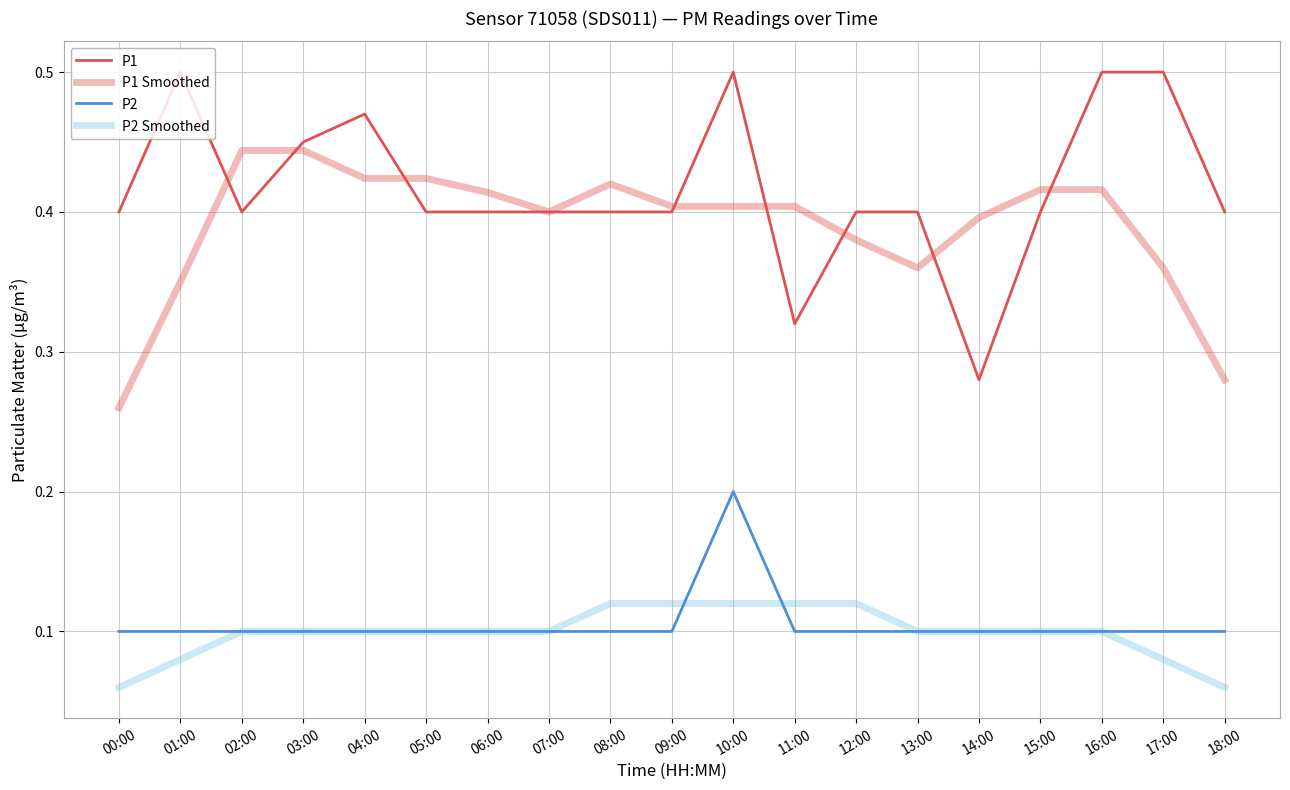

List the labels in order of P1 value, smallest first.

14:00, 11:00, 00:00, 02:00, 05:00, 06:00, 07:00, 08:00, 09:00, 12:00, 13:00, 15:00, 18:00, 03:00, 04:00, 01:00, 10:00, 16:00, 17:00